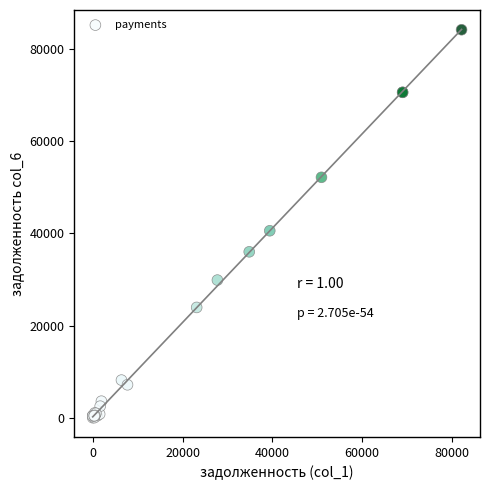

What Y value in the scatter plot is closest to 42101?

40569.8